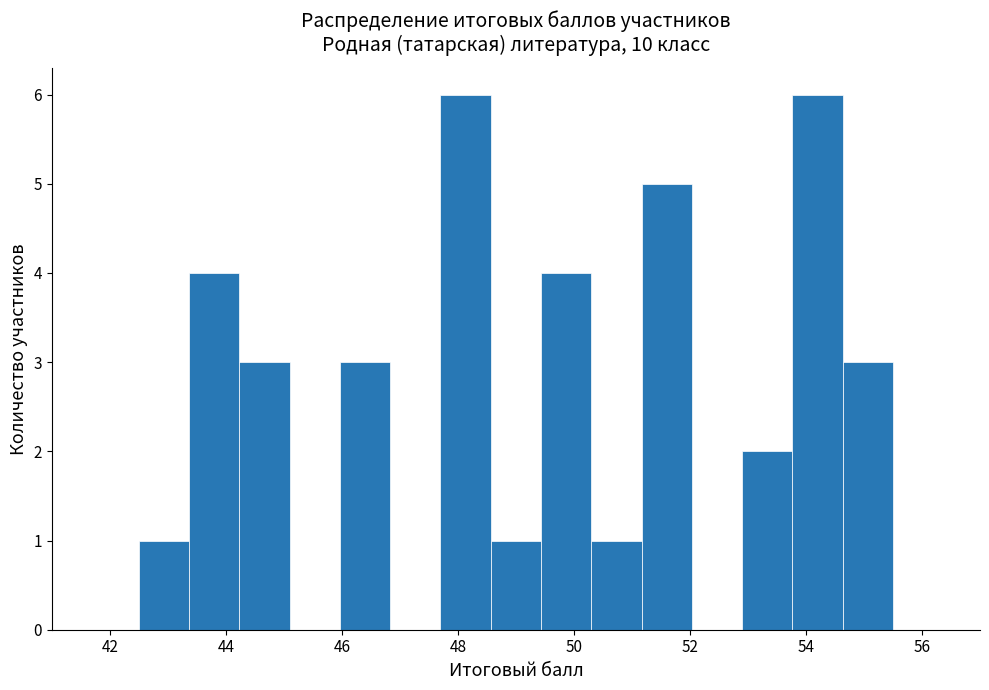

Reading left to right, transcribe this chart: for each bar, give the range it covers on the x-axis and its height. Neither the bar edges nor the heights are printed on the chart, so give them approximately, as read against the axes.

42.6 to 43.4: 1
43.4 to 44.2: 4
44.2 to 45.2: 3
45.2 to 46.0: 0
46.0 to 46.8: 3
46.8 to 47.8: 0
47.8 to 48.6: 6
48.6 to 49.4: 1
49.4 to 50.4: 4
50.4 to 51.2: 1
51.2 to 52.0: 5
52.0 to 53.0: 0
53.0 to 53.8: 2
53.8 to 54.6: 6
54.6 to 55.6: 3